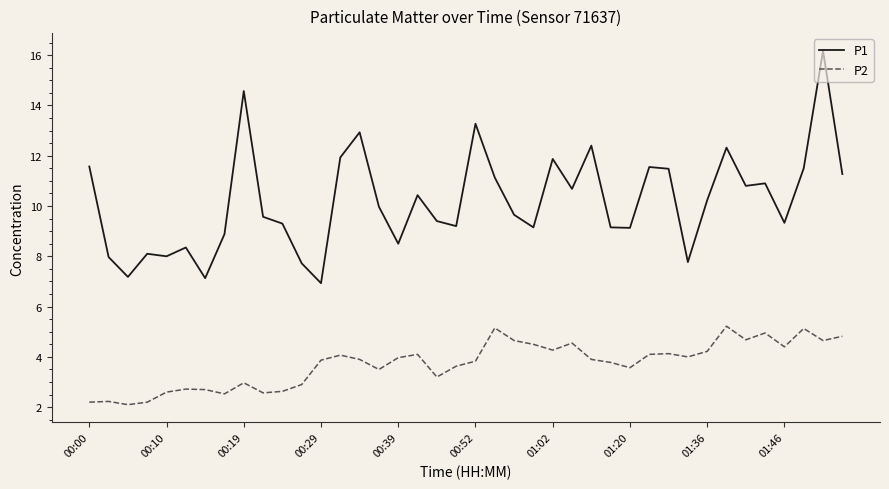

True or false: P1 and P2 intersect in this chart.

False